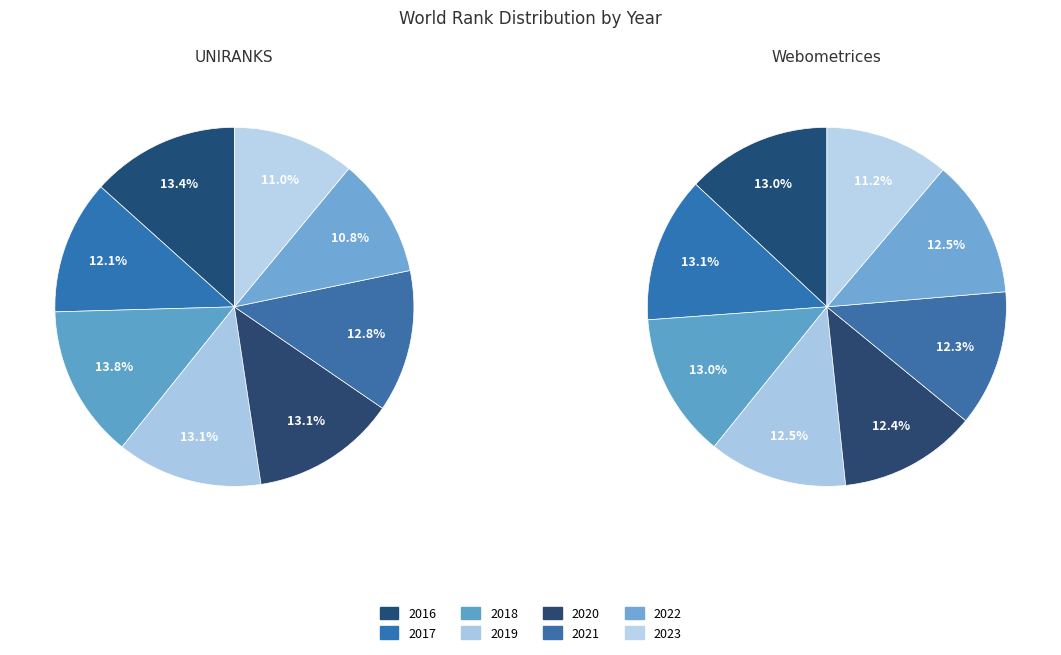

Between 2019 and 2022, which series saw the biggest shift?

UNIRANKS